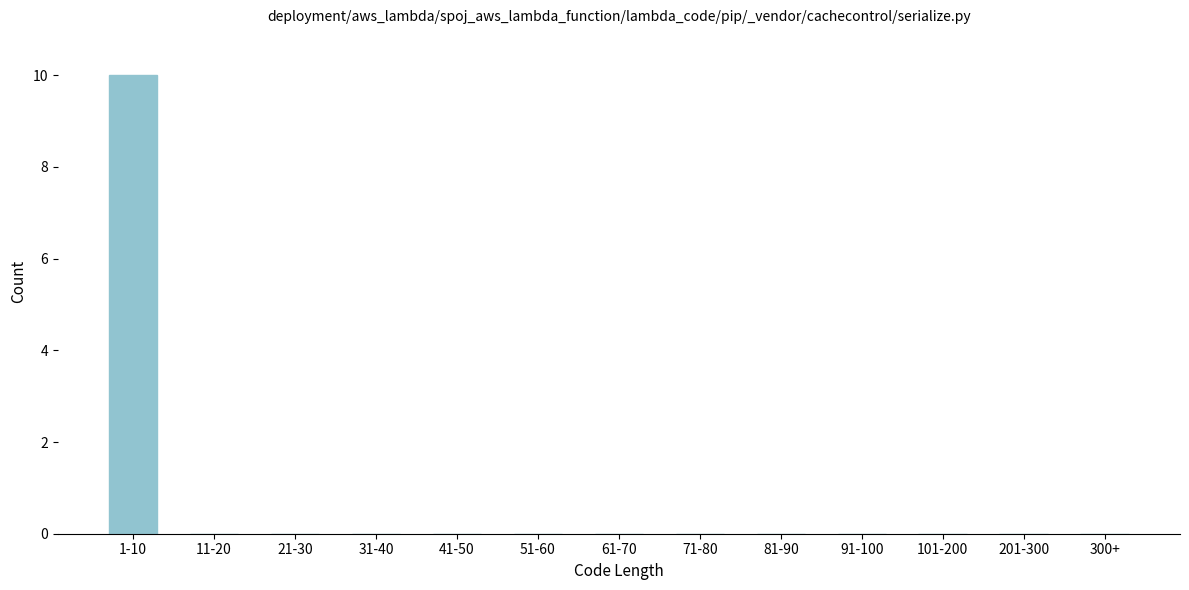

Reading right to left, extract all data points from this chart.

300+=0	201-300=0	101-200=0	91-100=0	81-90=0	71-80=0	61-70=0	51-60=0	41-50=0	31-40=0	21-30=0	11-20=0	1-10=10